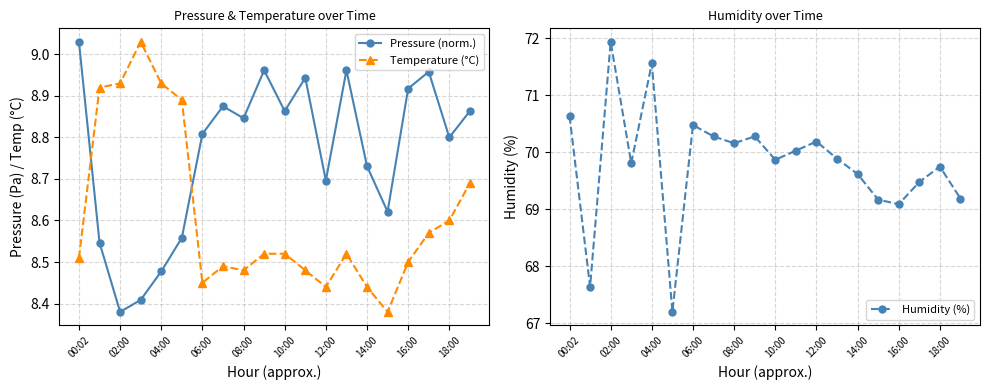

Which series has the largest range (max minus min)?

Humidity (%)